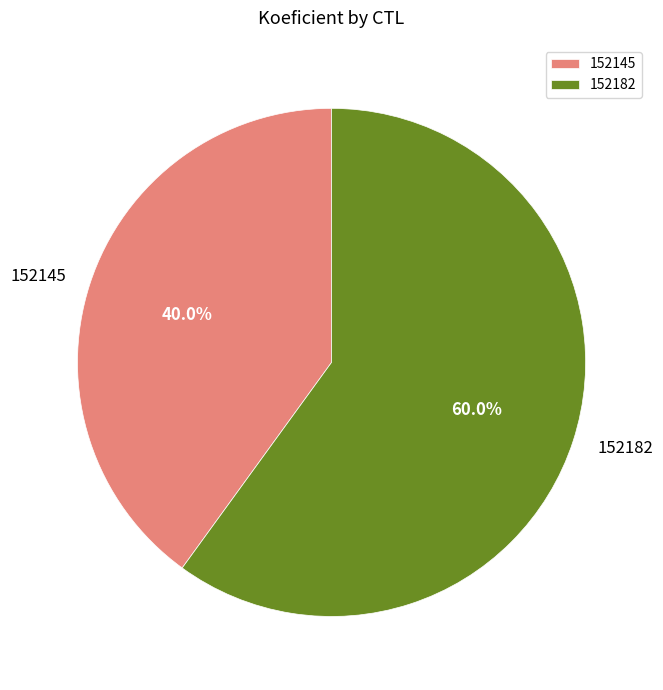

What percentage is the 152145 slice, to the nearest percent?

40%